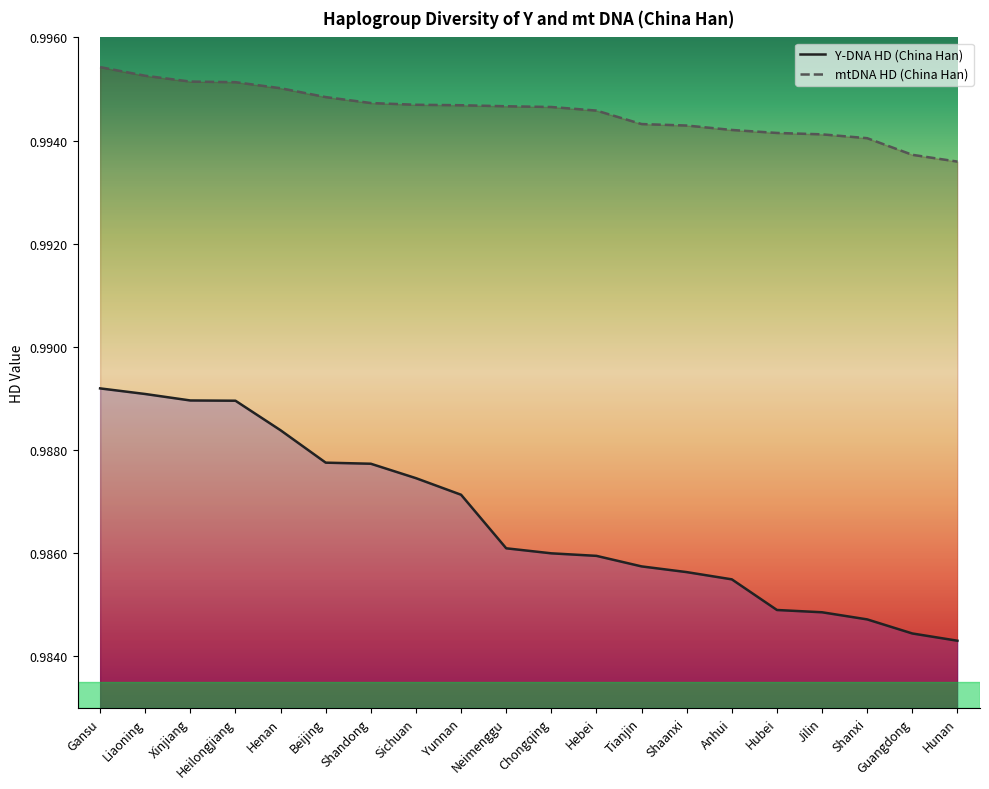

Which series has the largest total across all categories?

mtDNA HD (China Han)